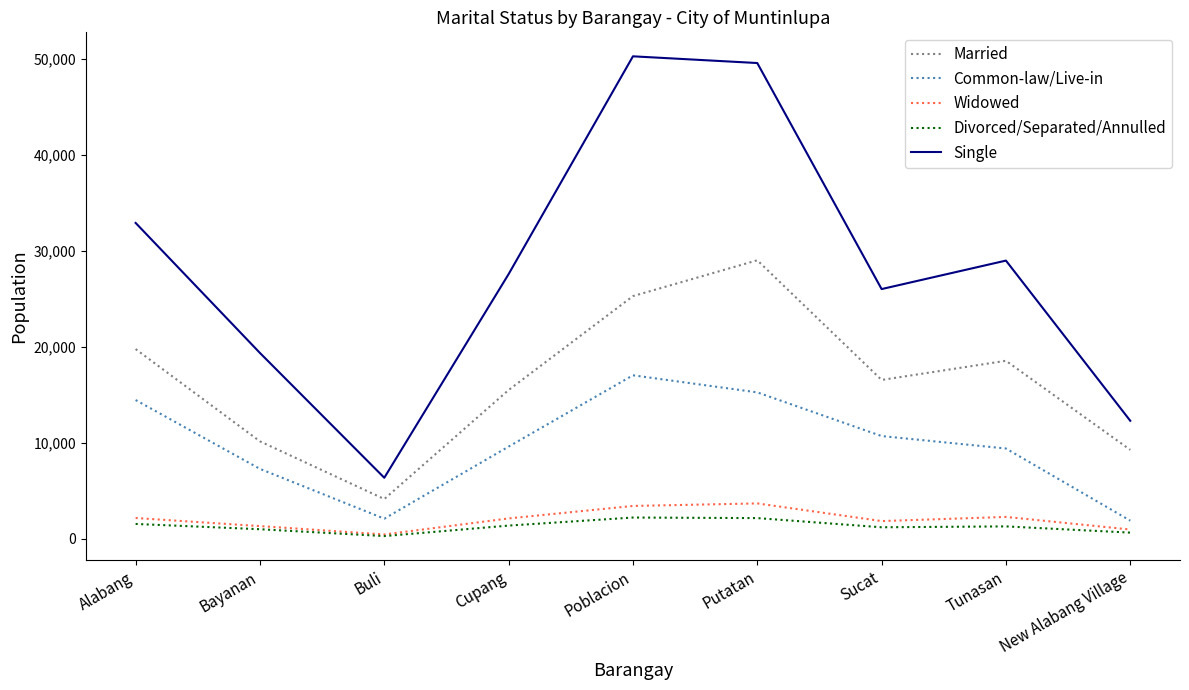

Where is the first local minimum for Single?

Buli